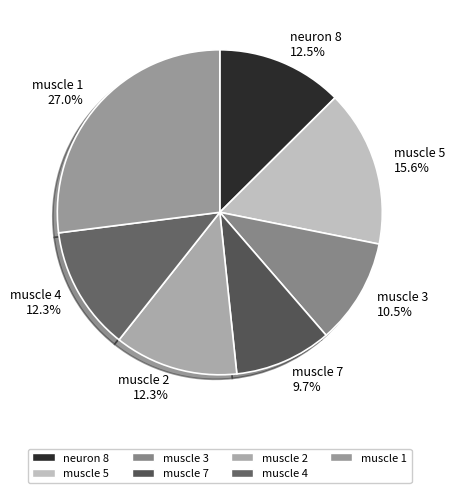

Which slice is the largest?

muscle 1